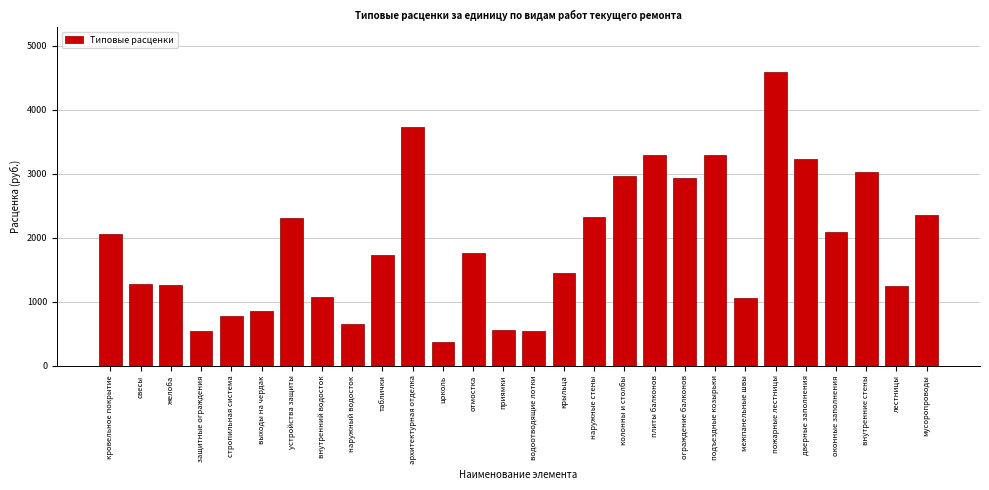

What is the value of the 6th bar from the left?

848.8